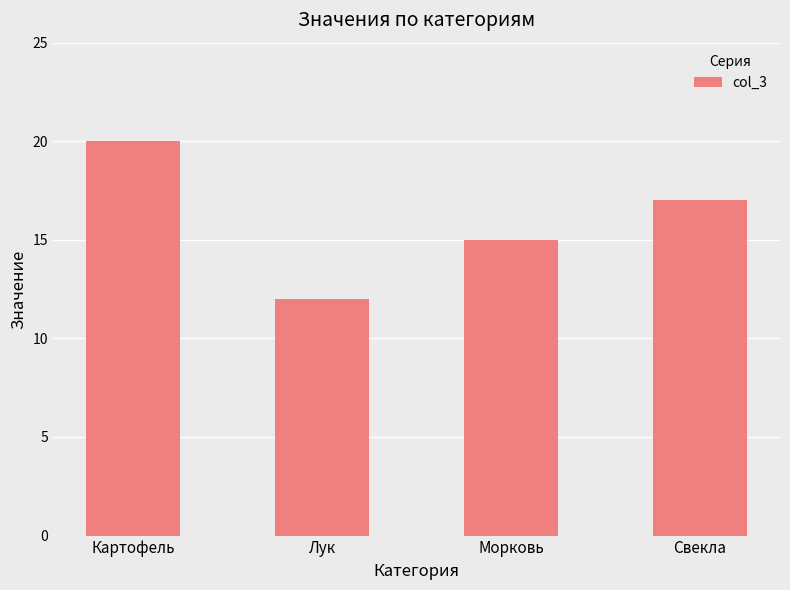

What is the sum of the values at Морковь and Лук?

27